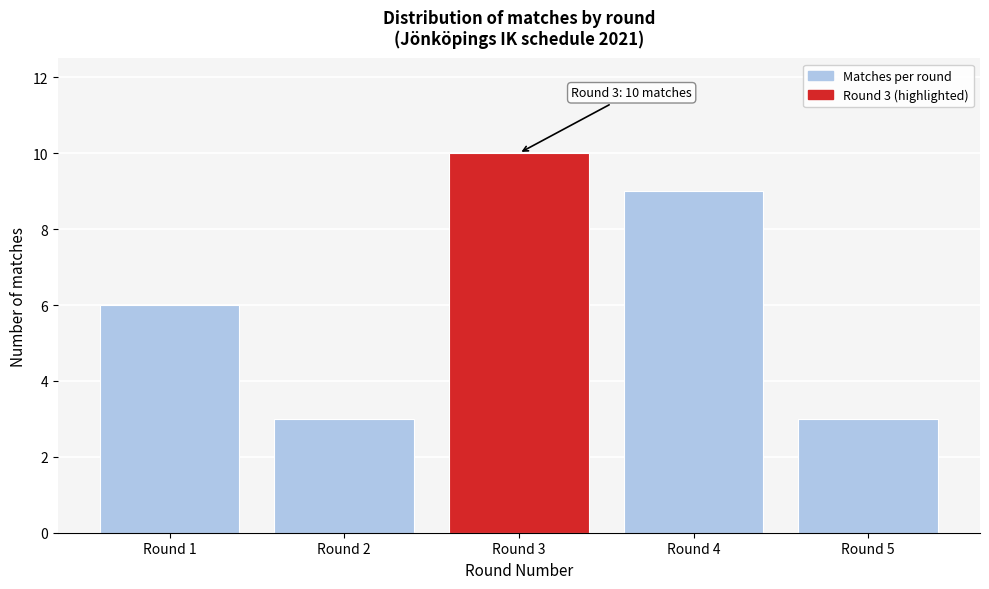

Over which range of the x-axis is the bar tallest?

2.5 to 3.5